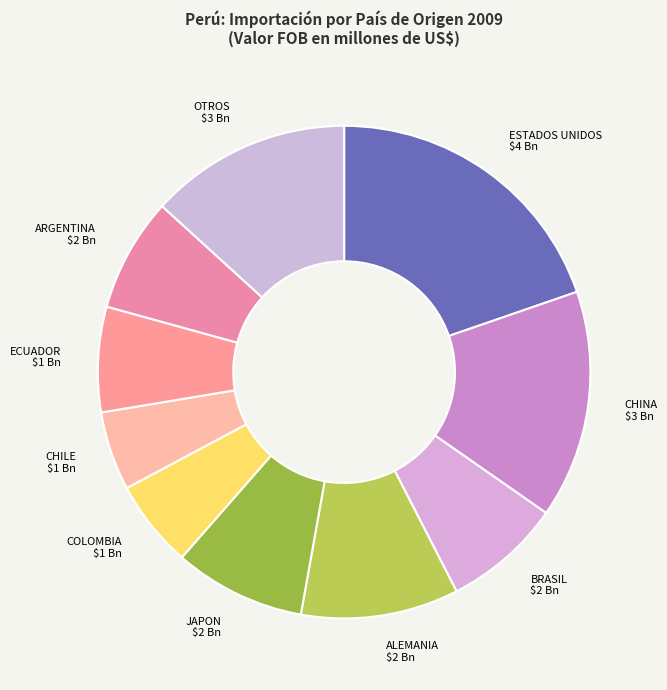

True or false: ECUADOR accounts for 1% of the total.

False